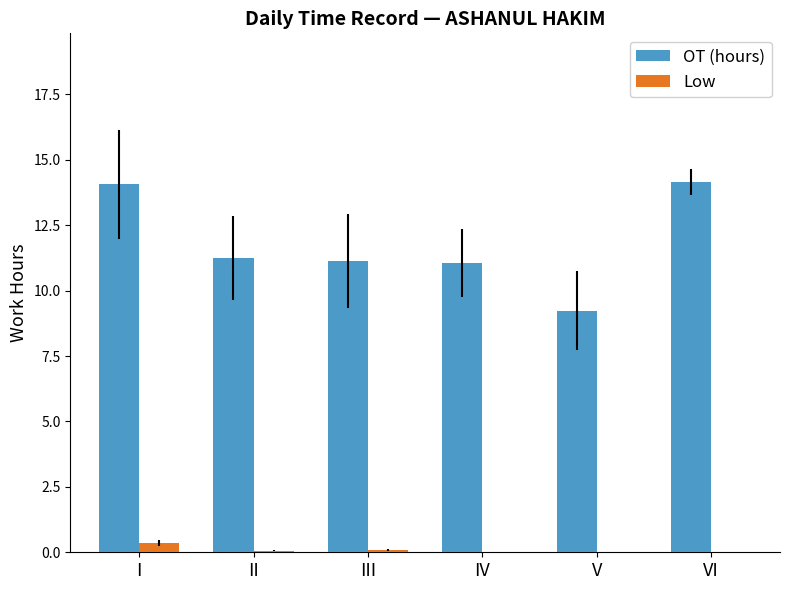

Which series has the largest total across all categories?

OT (hours)